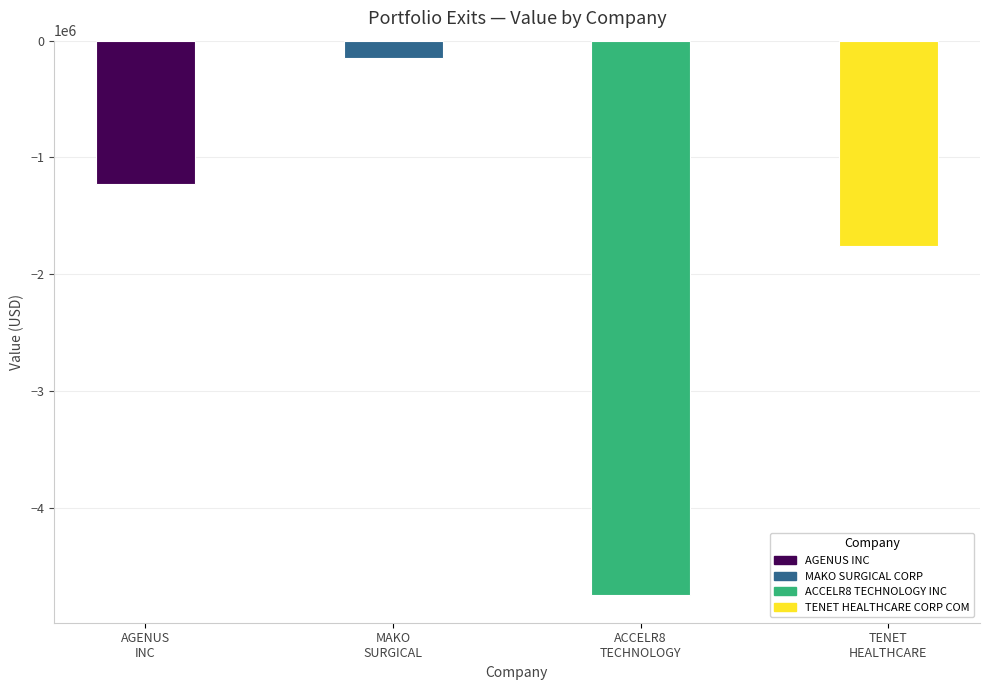

How many bars are there in total?

4